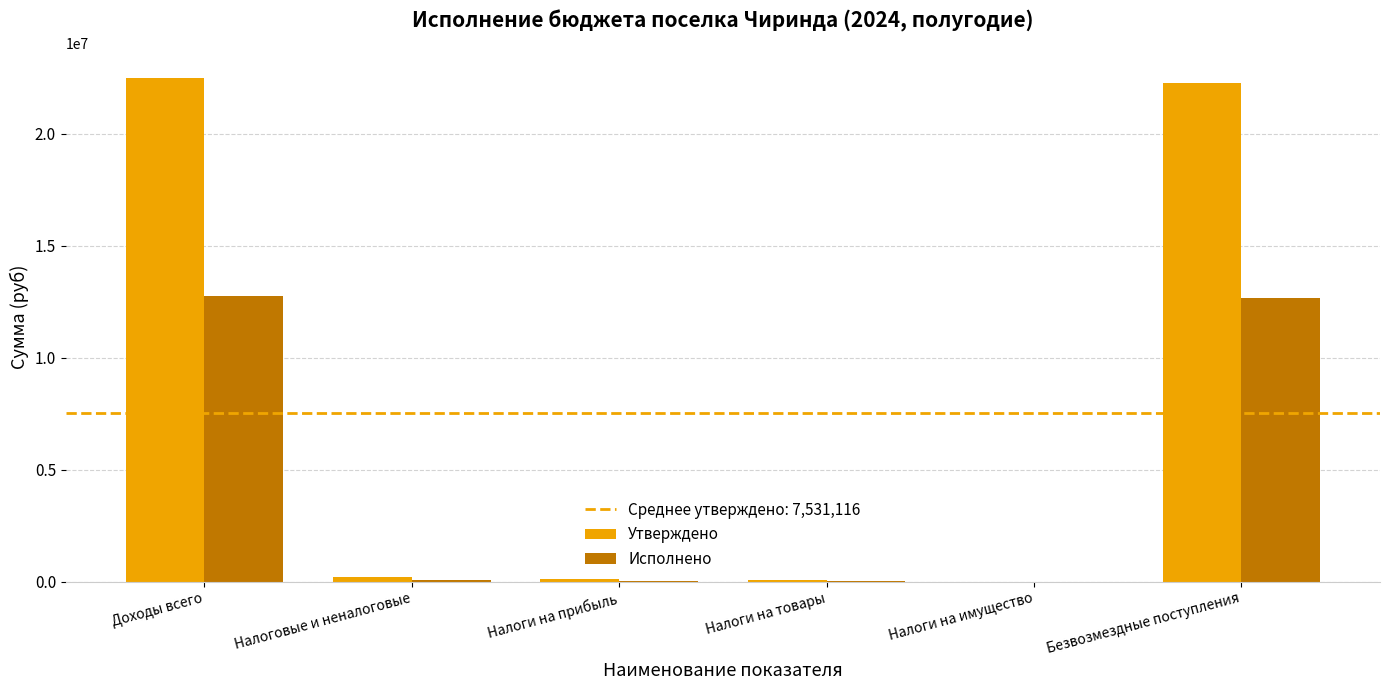

Is it true that Исполнено equals 4380933.0 at Доходы всего?

False